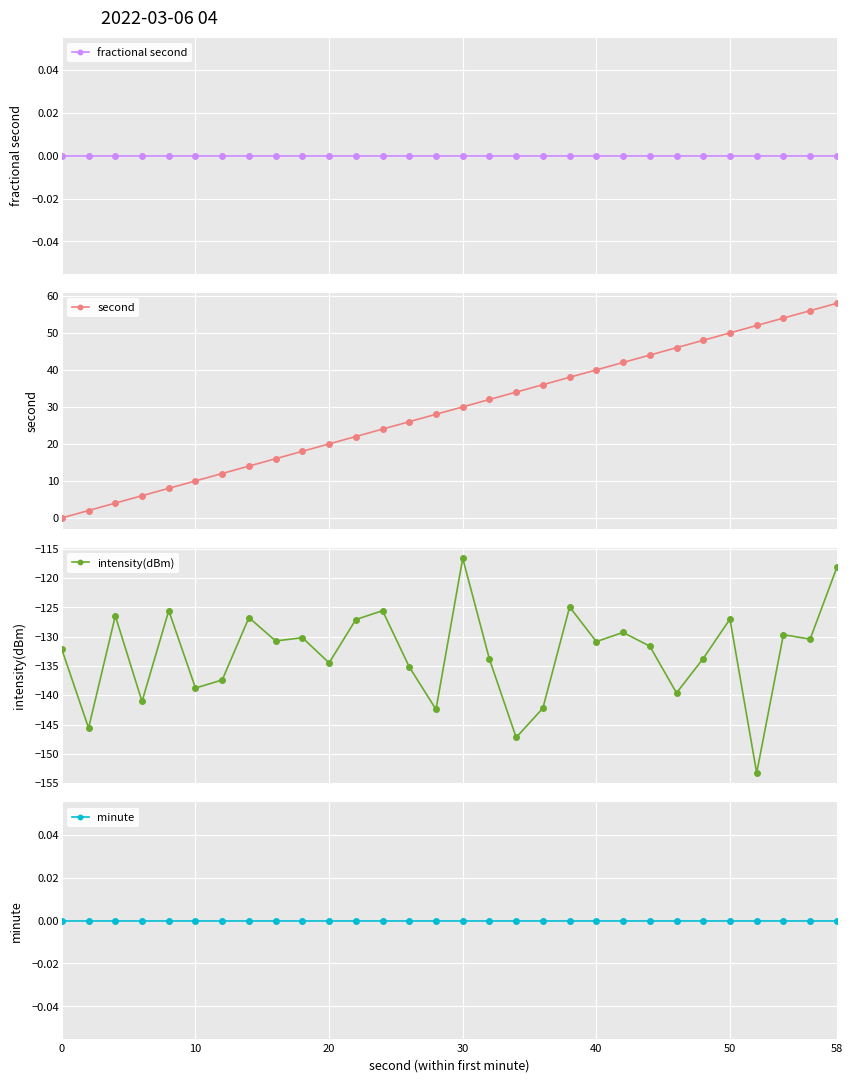

True or false: fractional second and minute intersect in this chart.

False